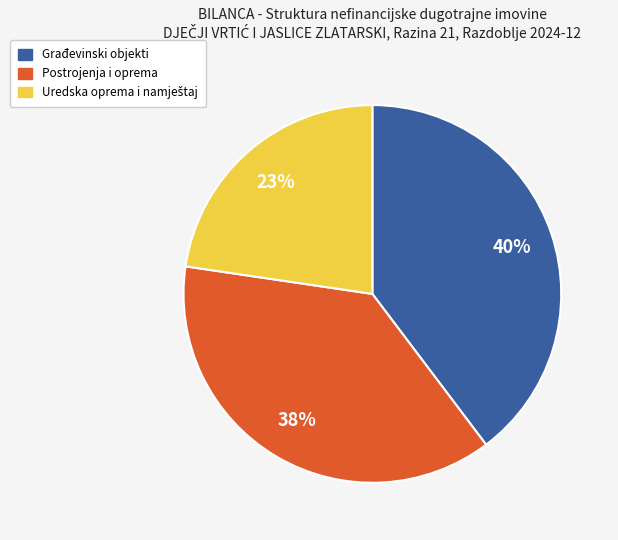

Is the sum of Građevinski objekti and Postrojenja i oprema greater than half?

Yes